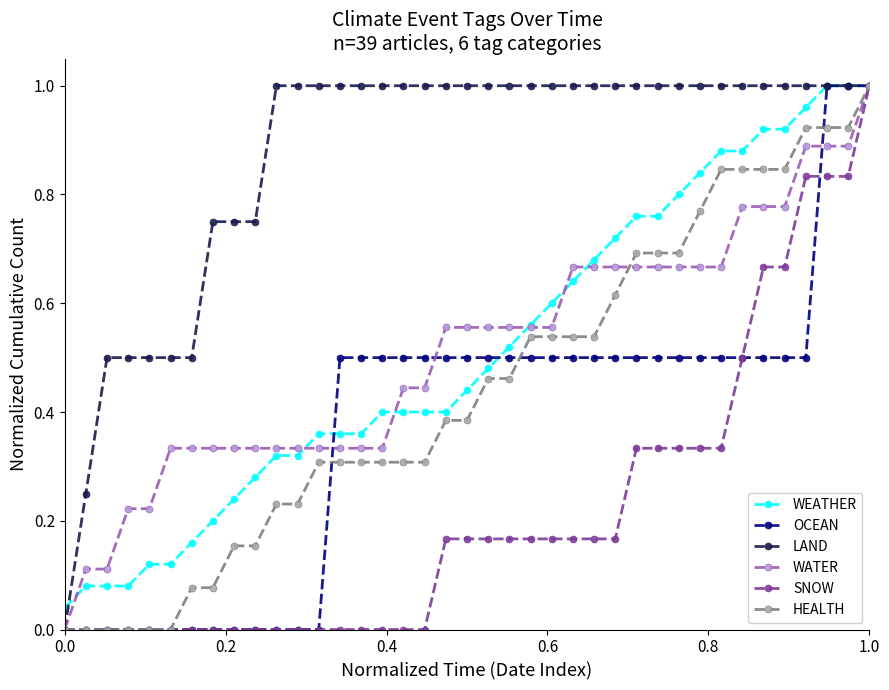

Which series has the largest total across all categories?

LAND